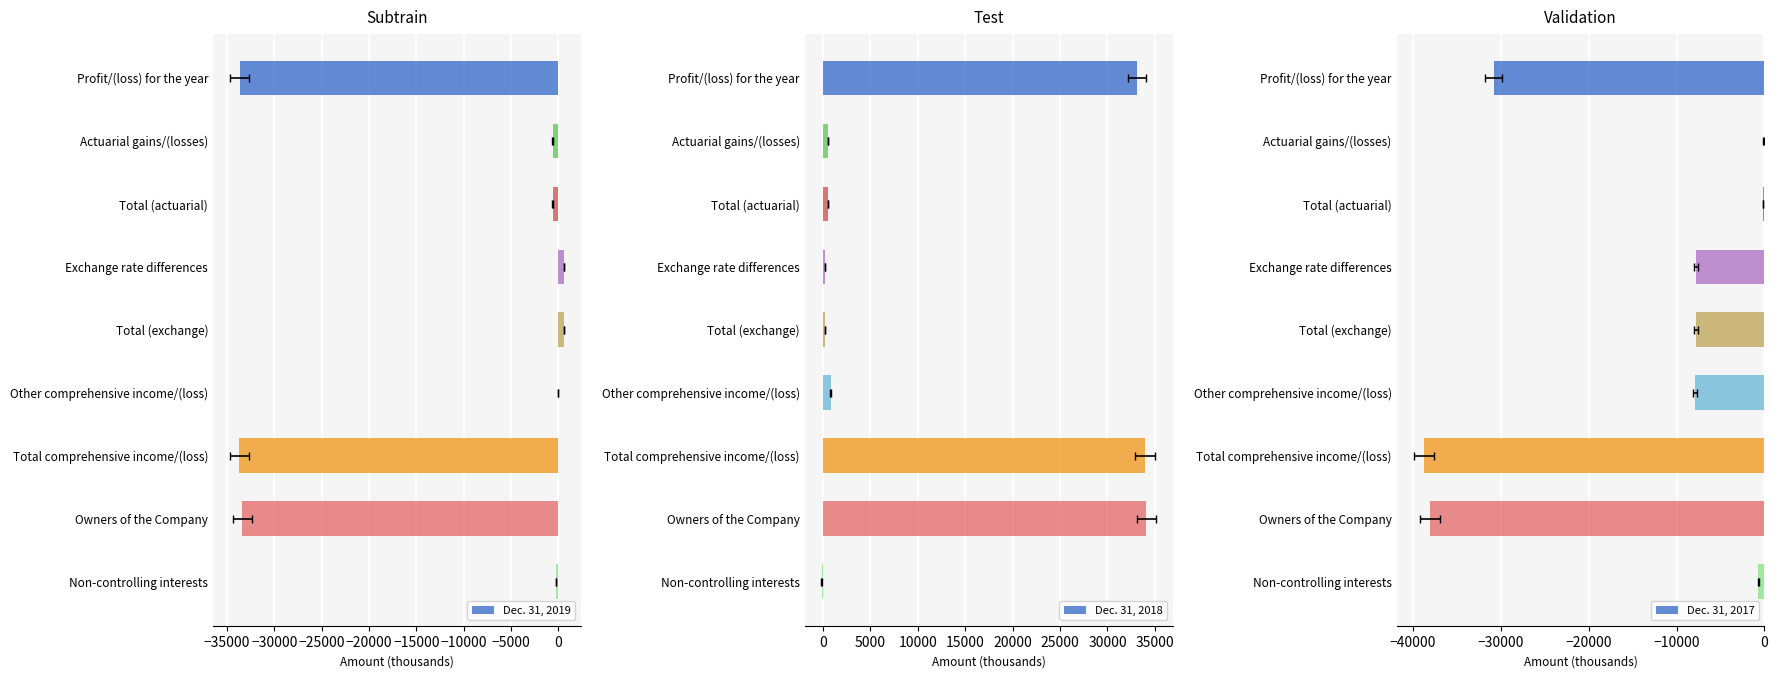

How many values in Dec. 31, 2019 are above zero?

2